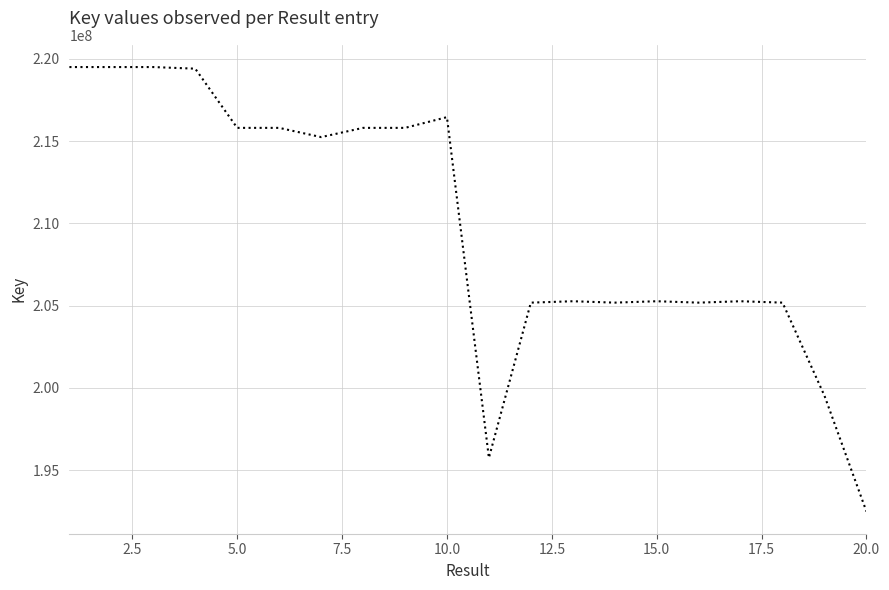

What is the difference between the maximum and minimum values?

27000370